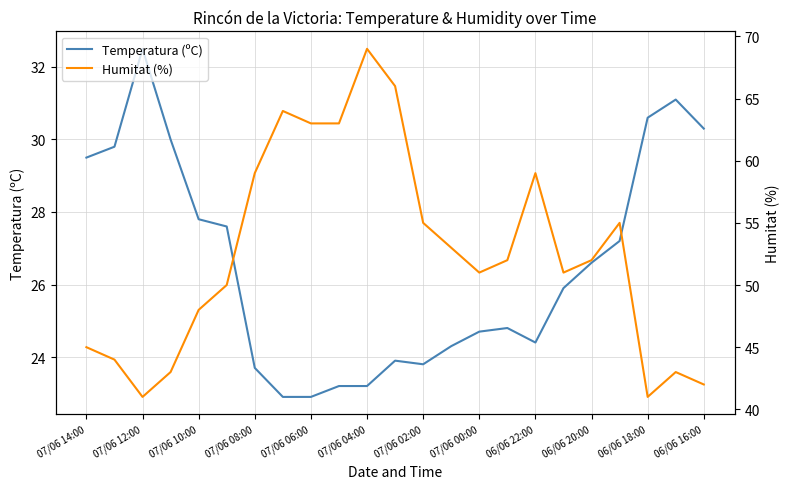

What is the sum of all Temperatura (ºC) values?

610.7